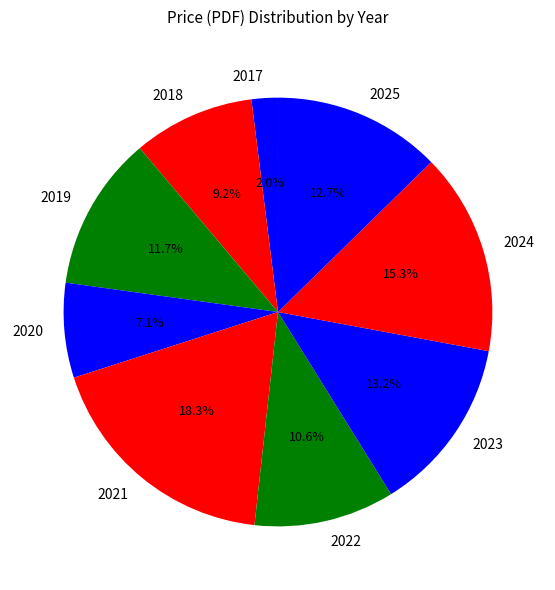

Is 2021 the majority of the pie?

No